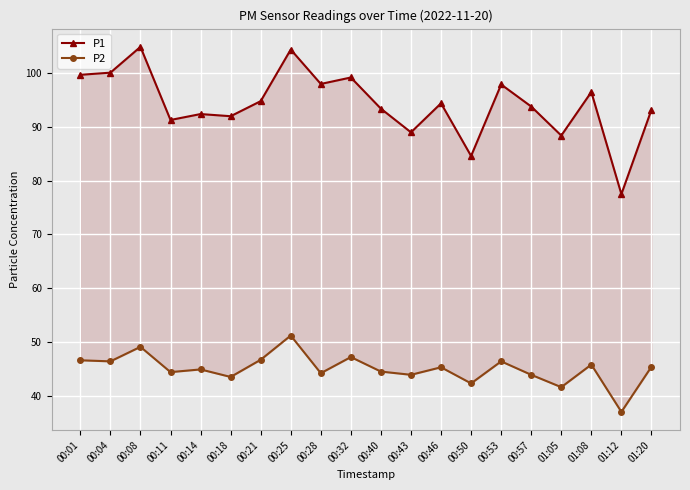

What is the label of the 20th point from the right?

00:01